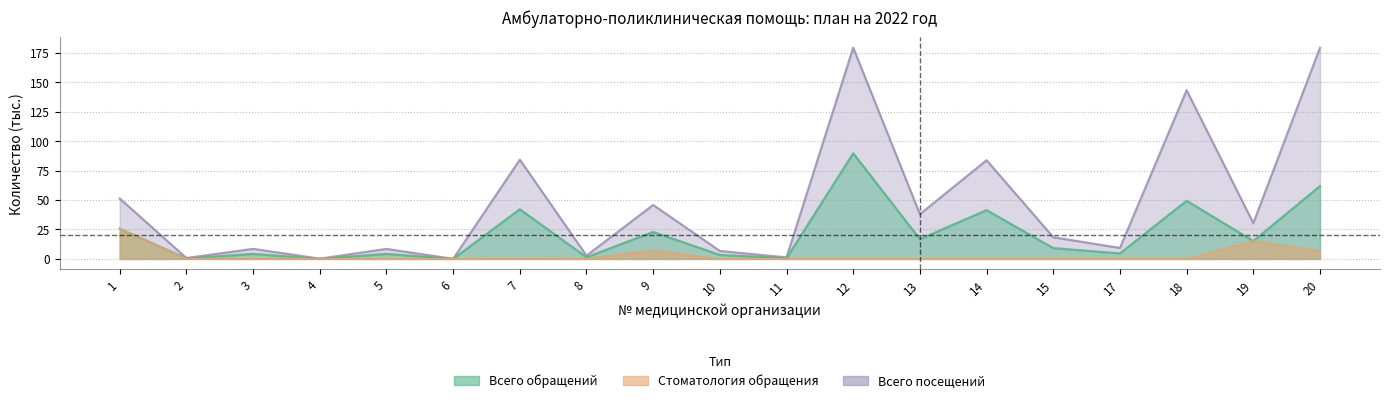

True or false: Всего посещений has a value of 6.7 at 10.

True